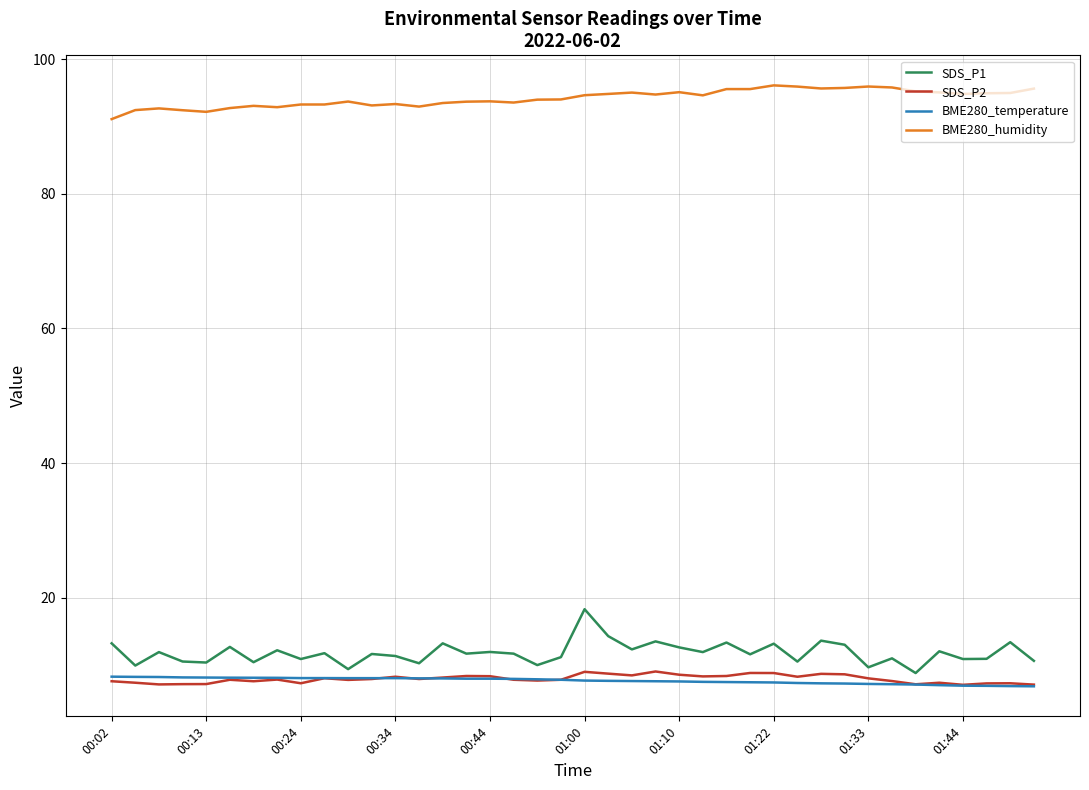

What is the maximum value shown in the chart?

96.1